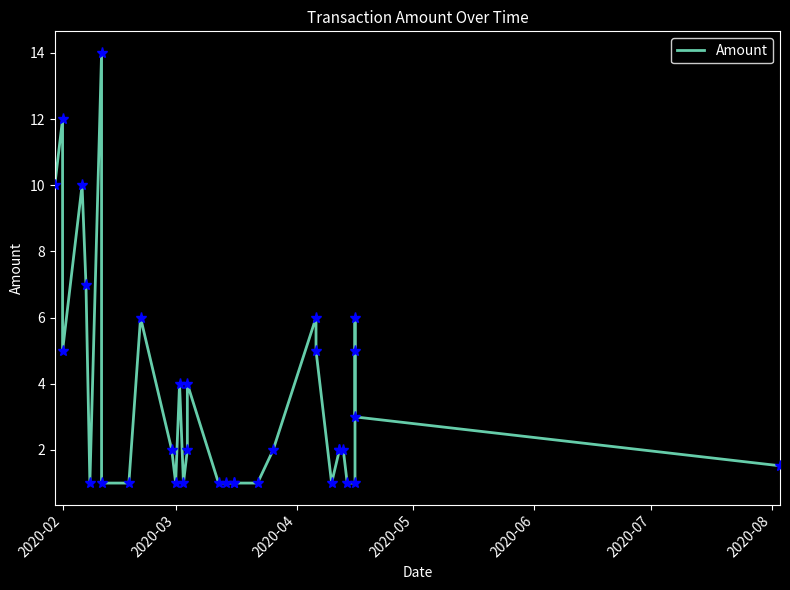

How many values are below 2?

14